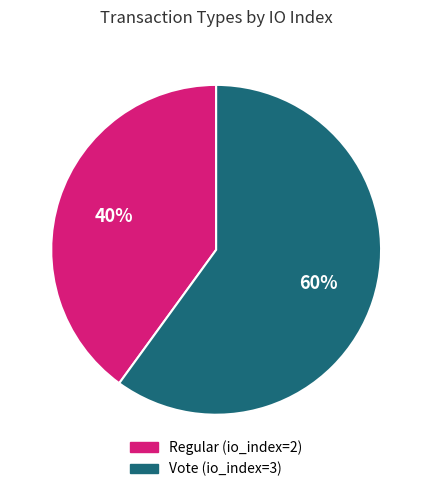

What is the ratio of the value at Regular (io_index=2) to the value at Vote (io_index=3)?

0.7